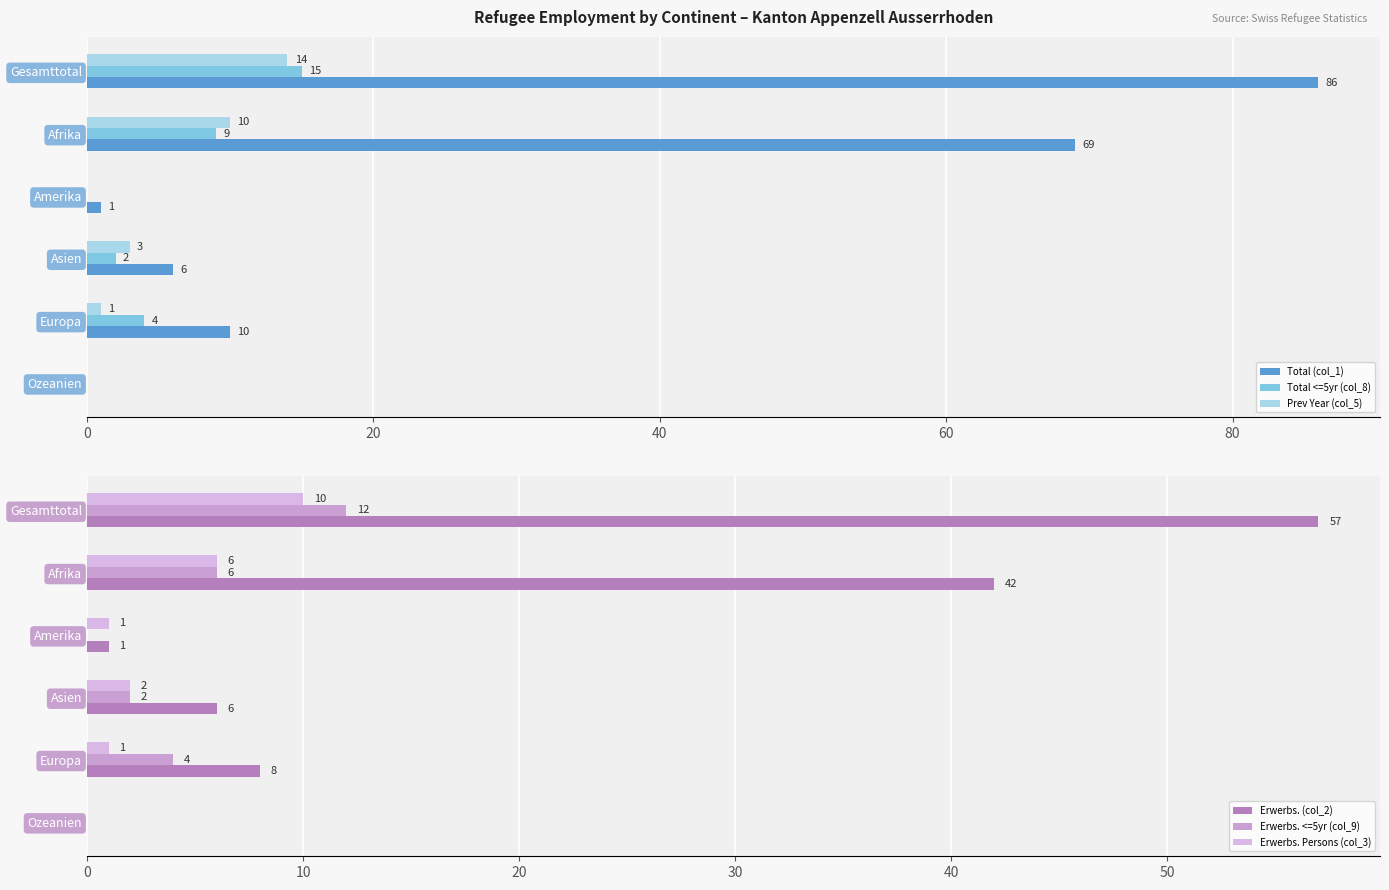

What is the highest value of the Total (col_1) series?

86